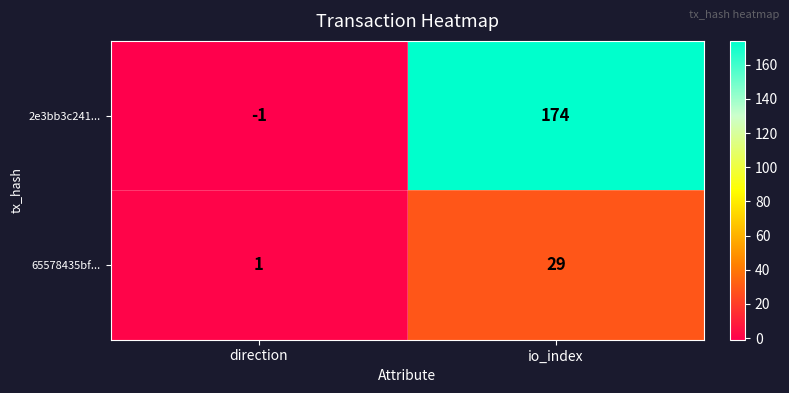

True or false: 65578435bf... has a value of 29 at io_index.

True